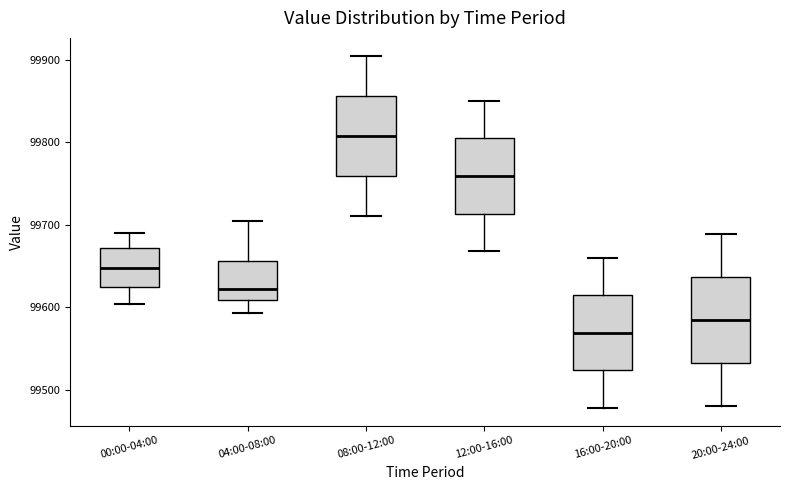

Reading left to right, transcribe this box plot: for each box, give where its median line is, the range the box spans, and where its two whiskers end, as read against the y-axis. The values are not printed on the chart, so give them approximately, as read against the axis.

00:00-04:00: median 99650, box 99620 to 99670, whiskers 99600 to 99690
04:00-08:00: median 99620, box 99610 to 99660, whiskers 99590 to 99710
08:00-12:00: median 99810, box 99760 to 99860, whiskers 99710 to 99910
12:00-16:00: median 99760, box 99710 to 99800, whiskers 99670 to 99850
16:00-20:00: median 99570, box 99520 to 99610, whiskers 99480 to 99660
20:00-24:00: median 99580, box 99530 to 99640, whiskers 99480 to 99690